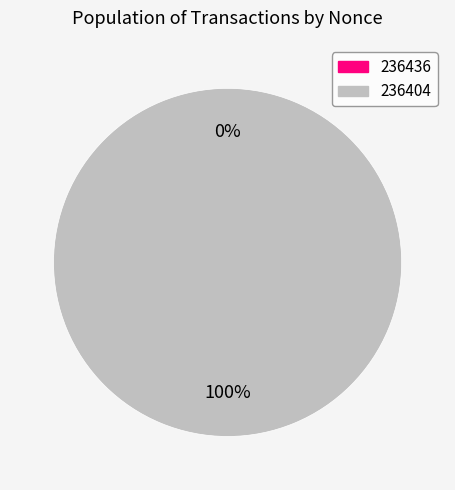

What is the total percentage of 236404 and 236436?

100.0%